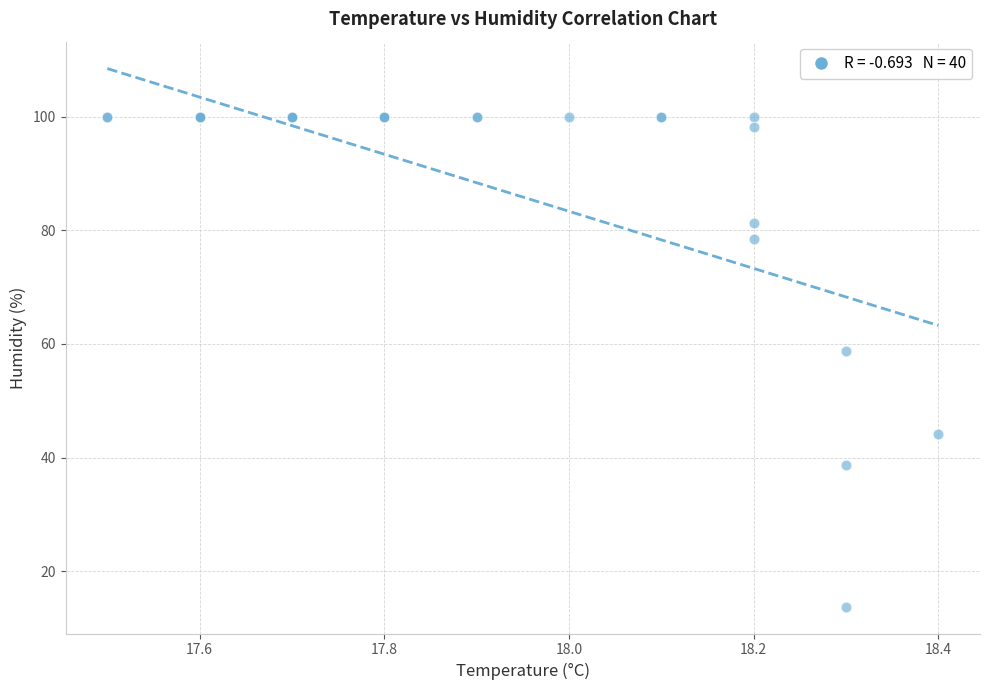

What Y value in the scatter plot is closest to 56?

58.7